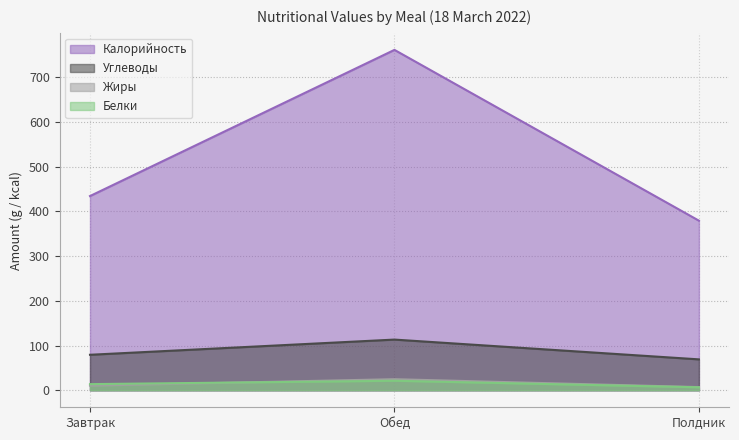

What position from the left is Полдник?

3